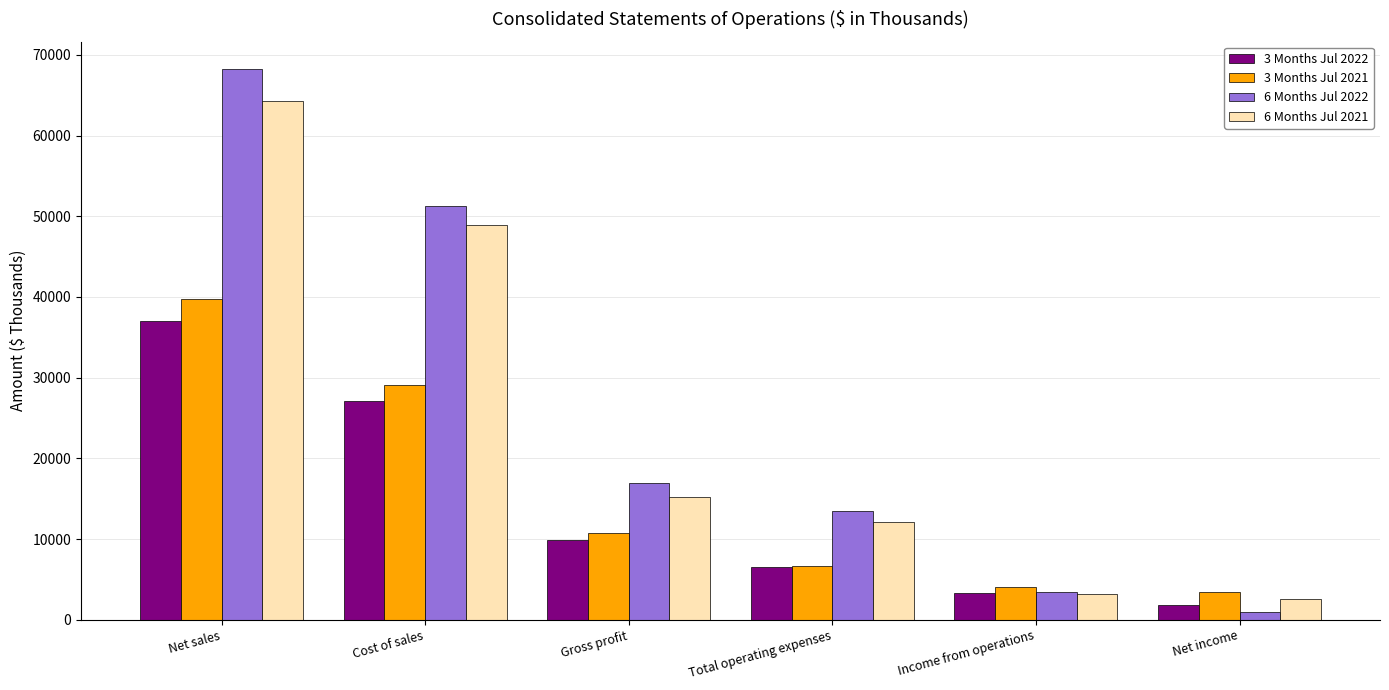

What is the difference between the maximum and minimum values in the 3 Months Jul 2021 series?

36388